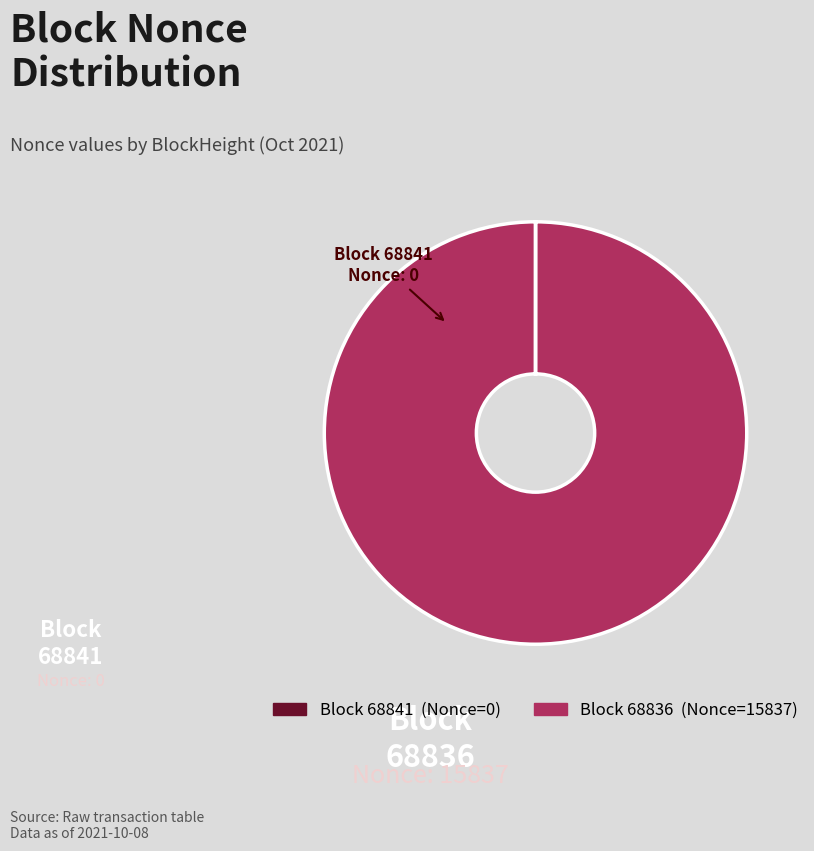

Does any single category account for the majority?

Yes